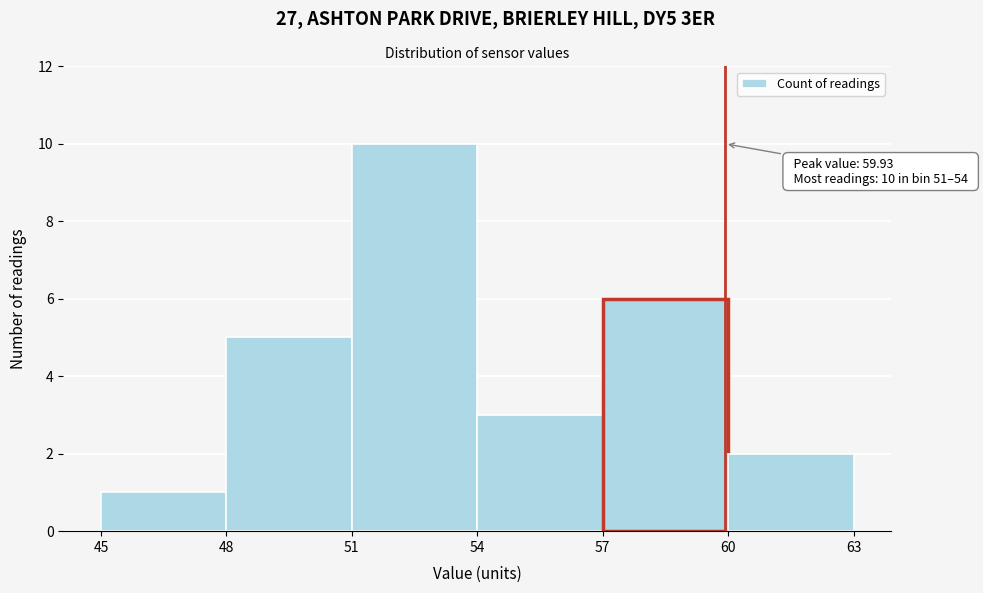

Over which range of the x-axis is the bar tallest?

51 to 54